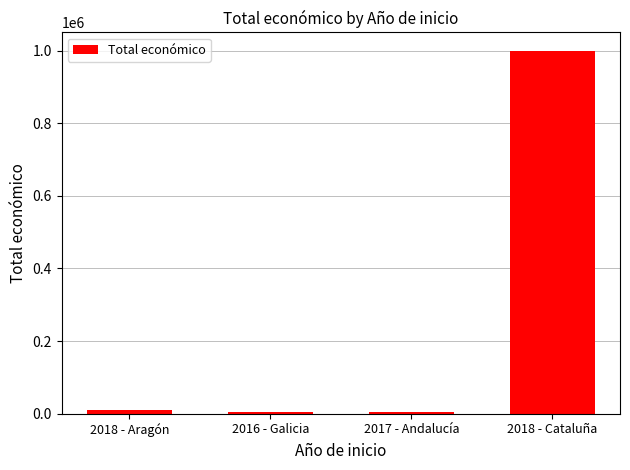

What is the sum of all values?

1020405